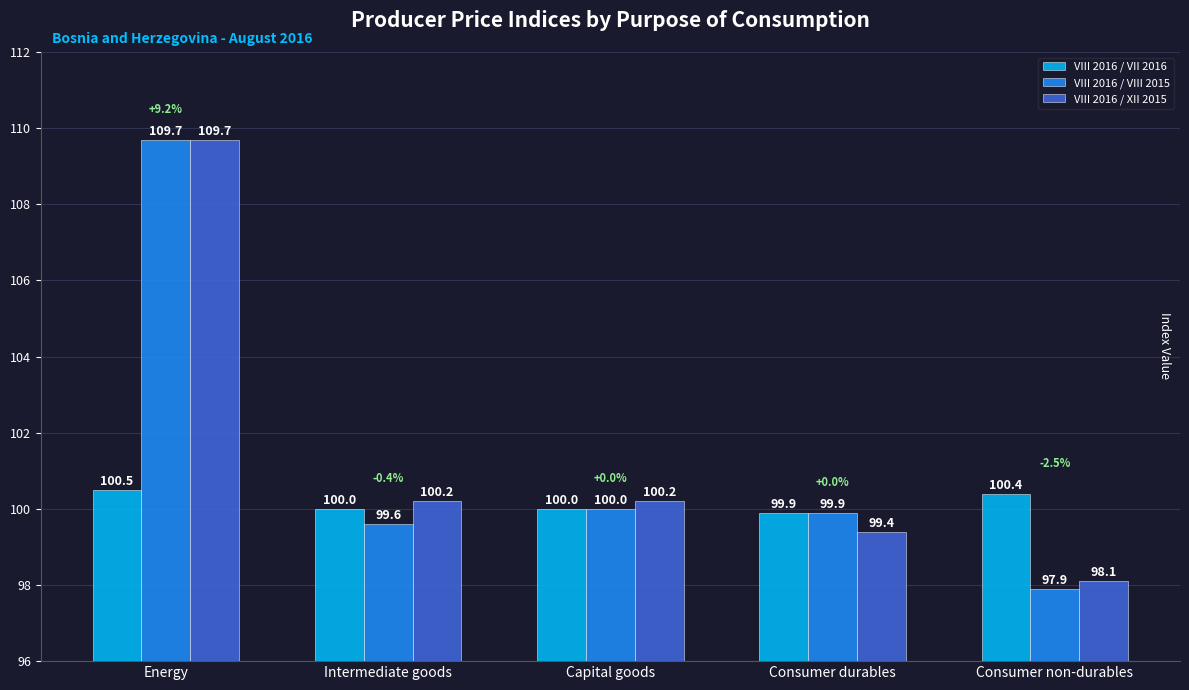

At which label does VIII 2016 / VII 2016 reach its peak?

Energy